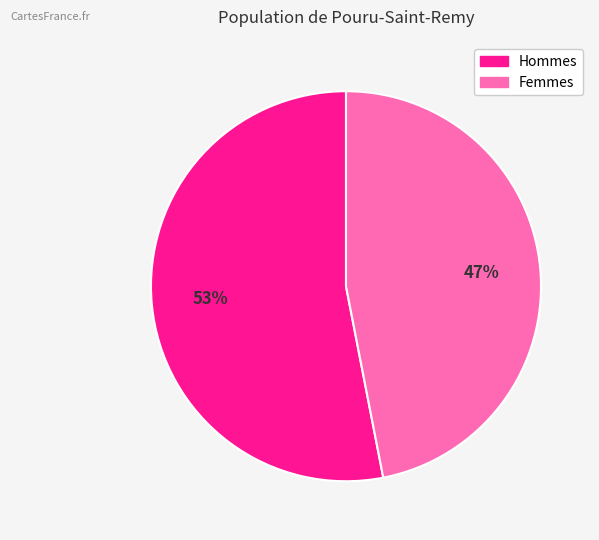

To the nearest percent, what is the average slice percentage?

50%